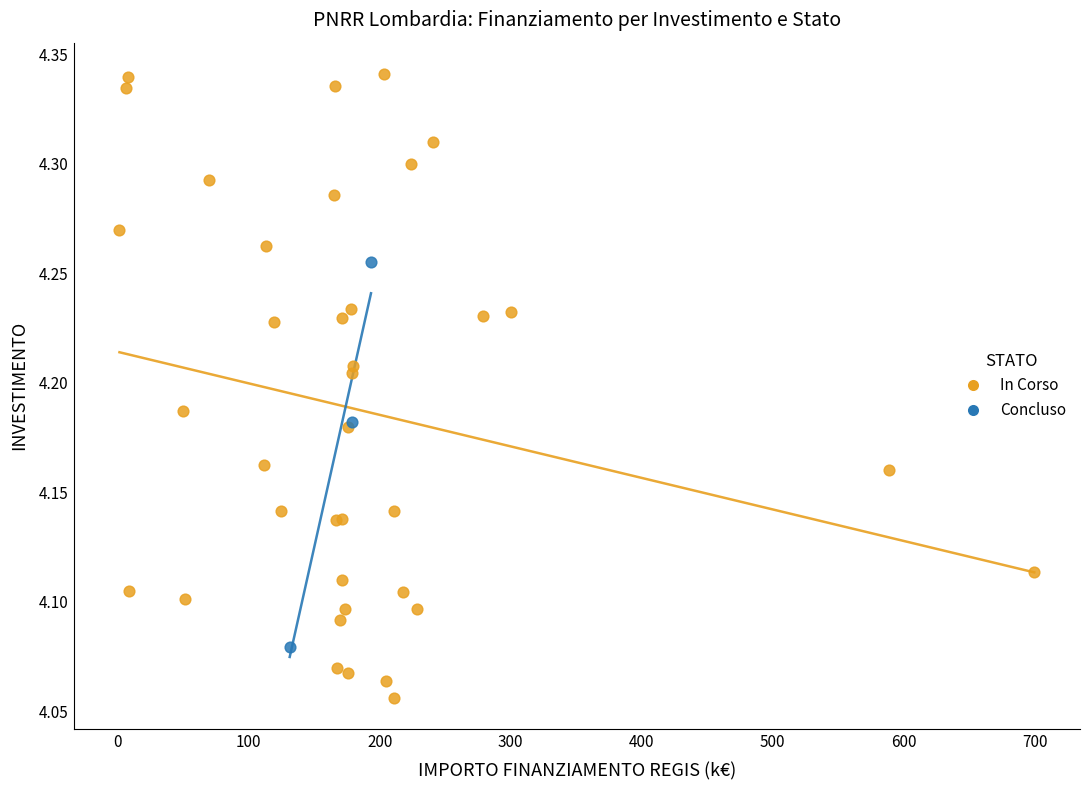

Which series has the widest spread of Y values?

In Corso